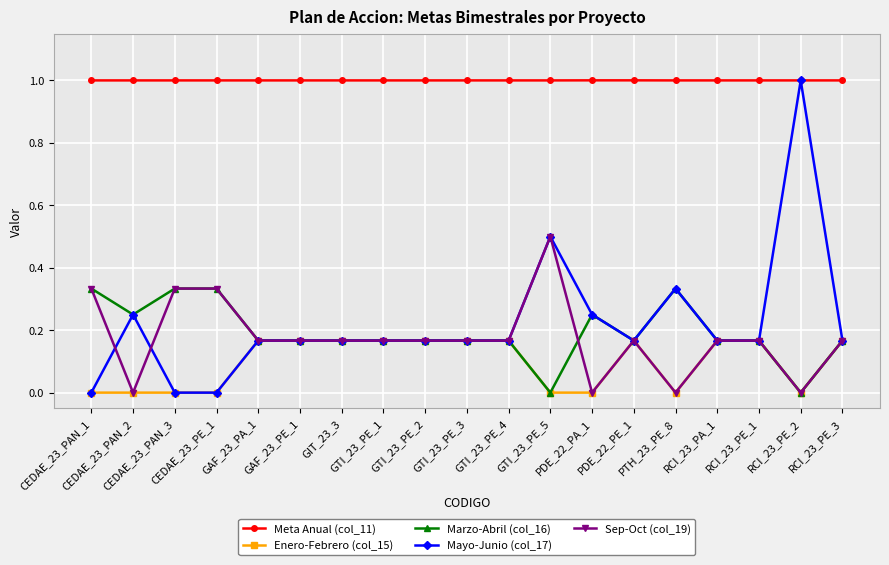

What is the greatest value displayed?

1.0